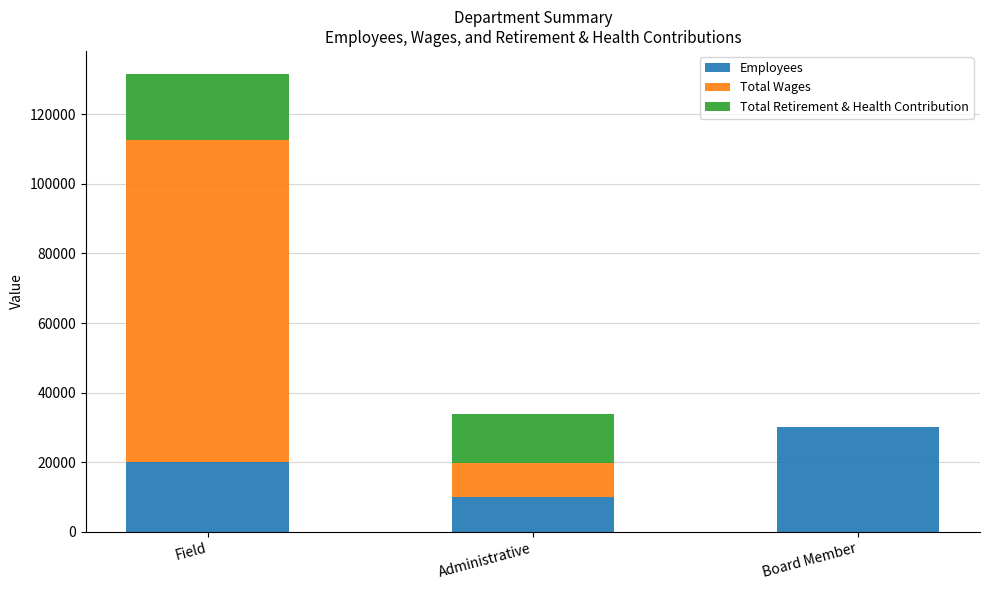

What is the difference between the Employees values at Administrative and Field?

10000